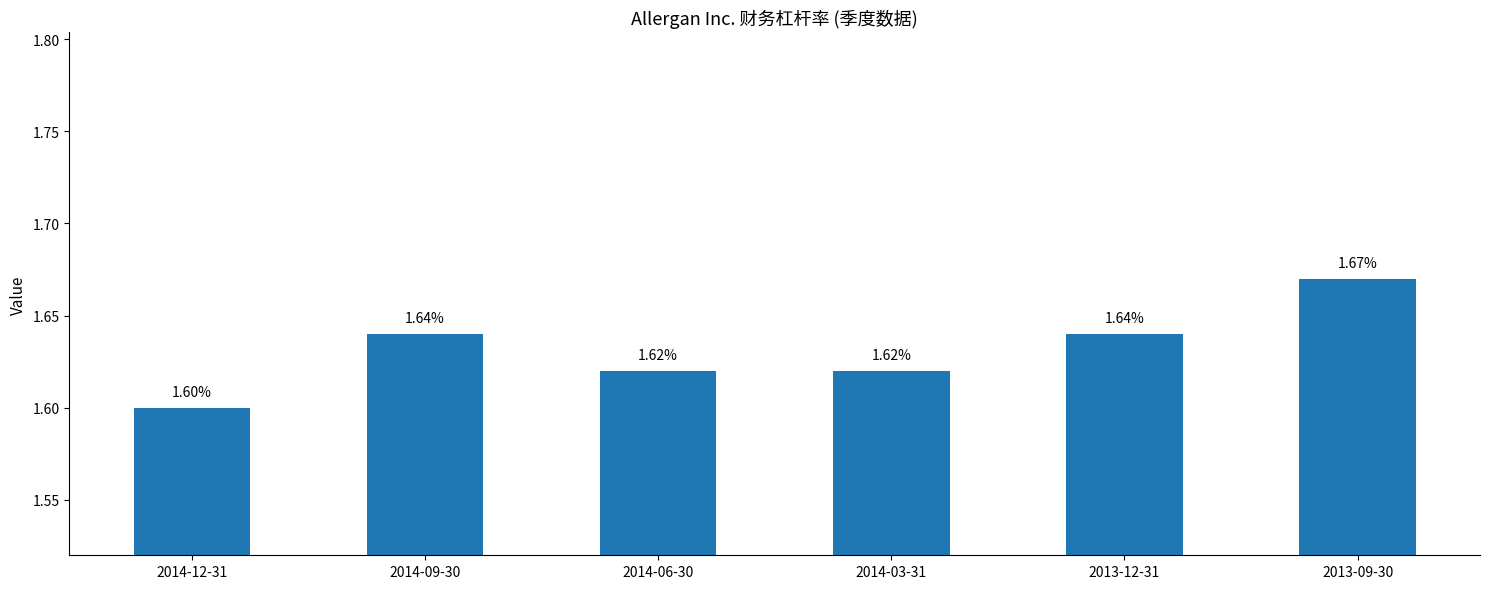

What is the sum of the values at 2014-06-30 and 2014-12-31?

3.2